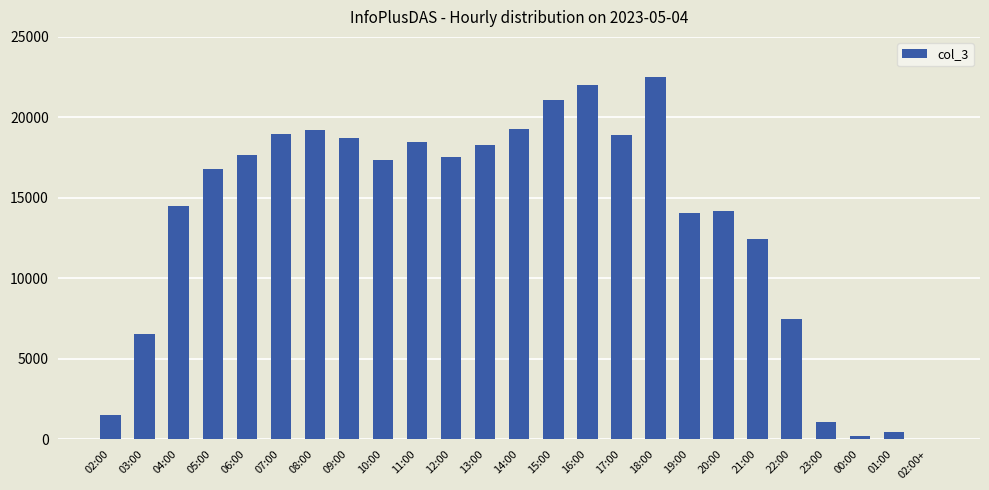

What is the ratio of the value at 09:00 to the value at 13:00?

1.0